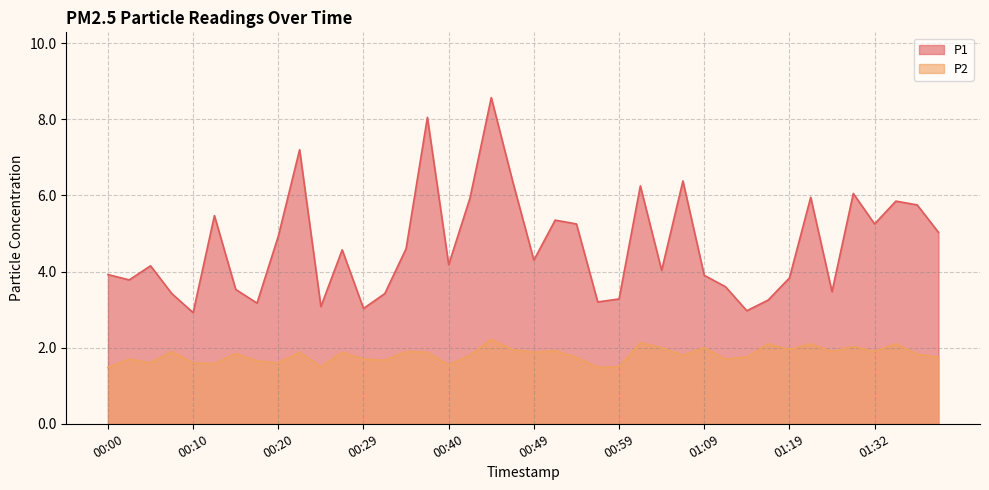

True or false: P2 has a value of 2.0 at 01:09.

True